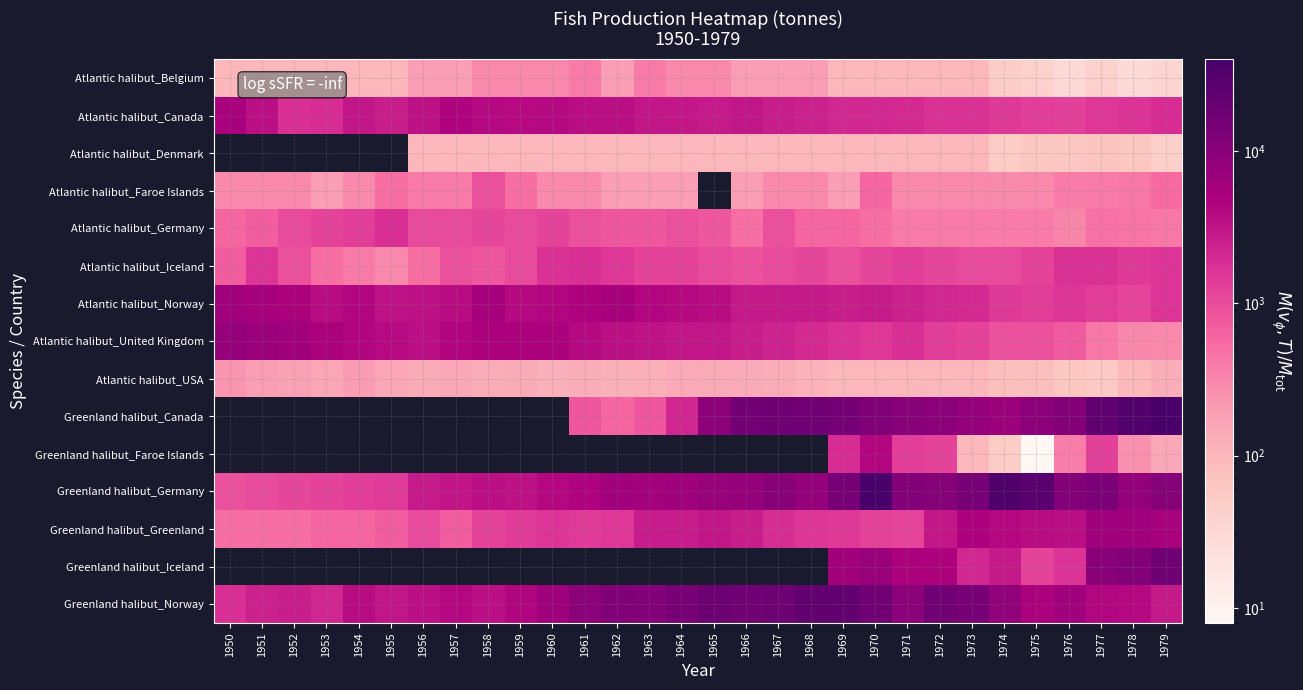

What is the total value across all series at 1975?

51934.0